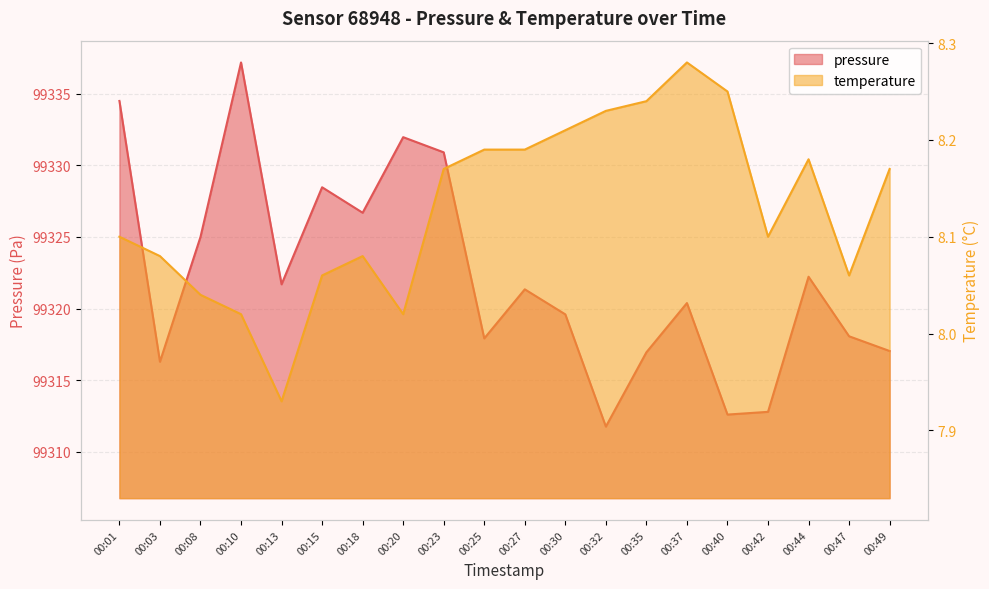

What is the sum of all pressure values?

1986443.3